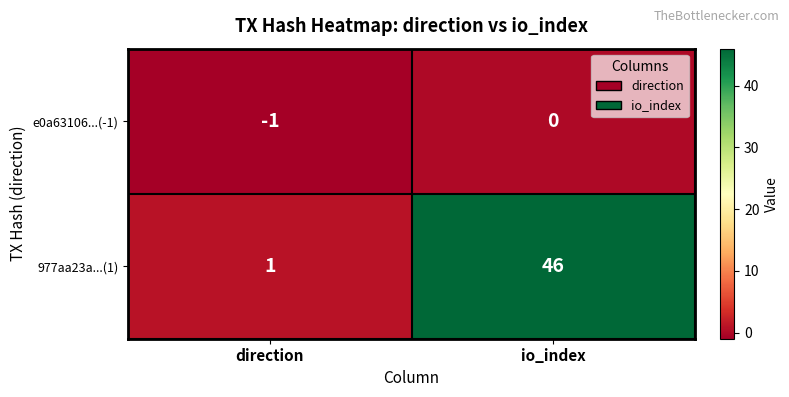

At which category is the sum across all series the highest?

io_index